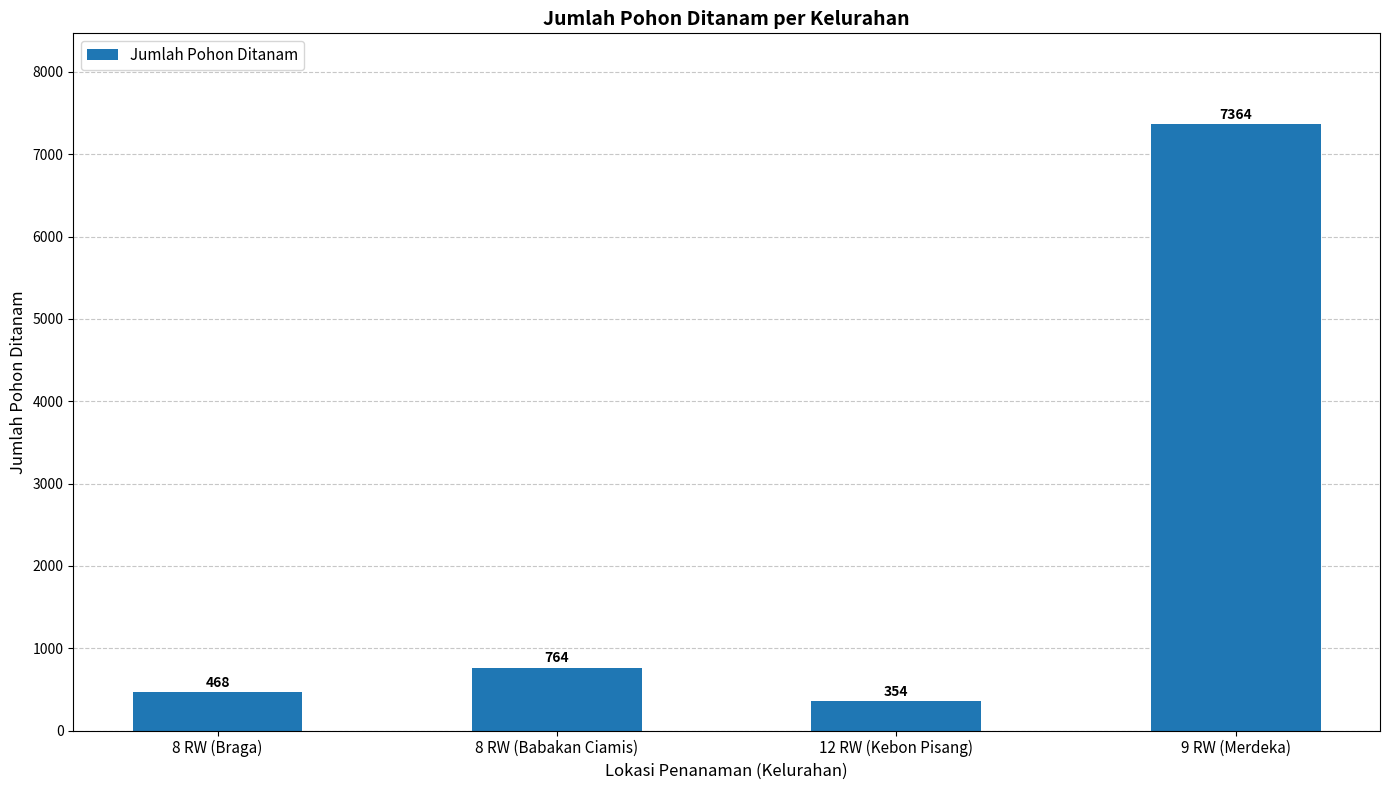

What is the label of the 4th bar from the right?

8 RW (Braga)